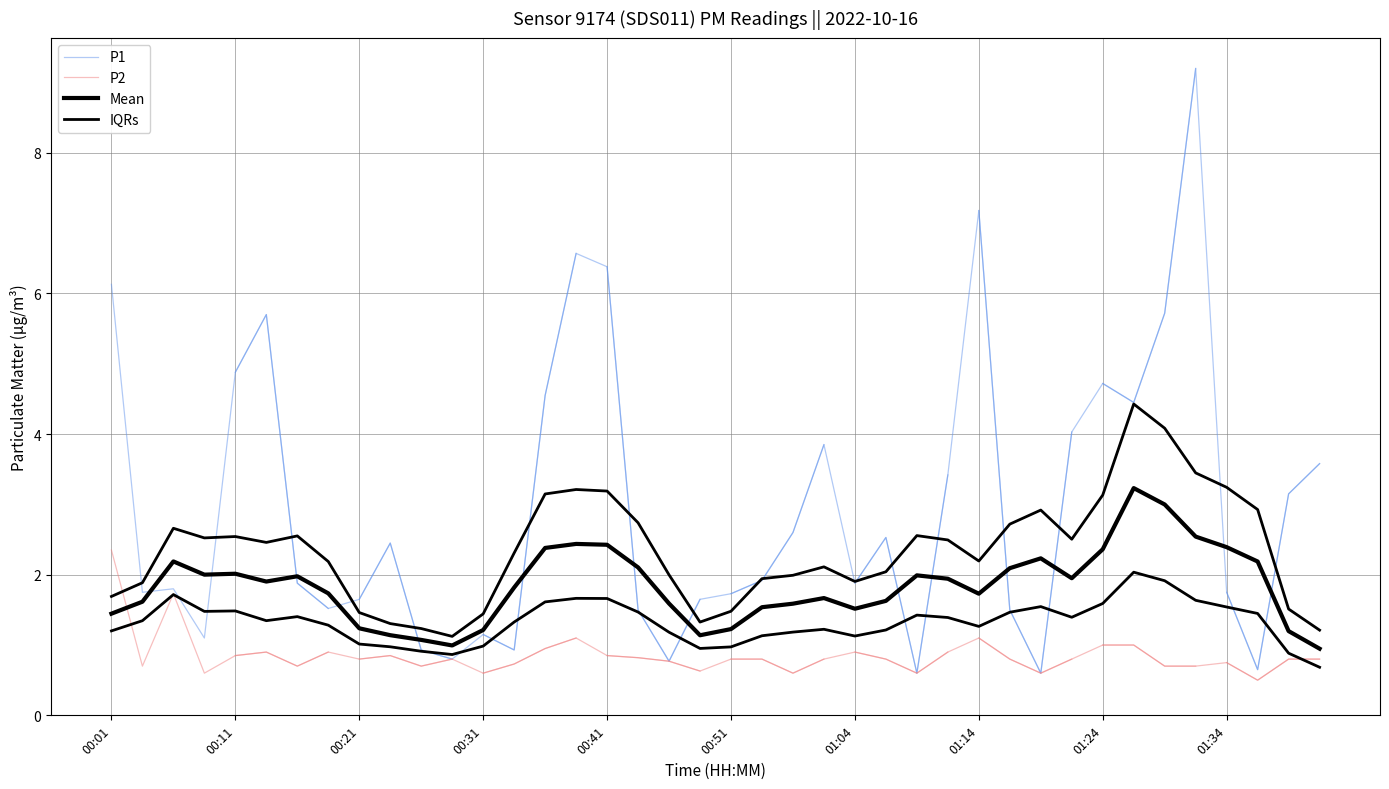

Rank the categories by P2 value from lowest to highest.

01:37, 00:08, 00:31, 00:55, 01:09, 01:19, 00:48, 00:03, 00:16, 00:26, 01:29, 01:32, 00:33, 01:34, 00:46, 00:21, 00:28, 00:51, 00:53, 00:58, 01:06, 01:16, 01:22, 01:39, 01:42, 00:43, 00:11, 00:23, 00:41, 00:13, 00:18, 01:04, 01:11, 00:36, 01:24, 01:27, 00:38, 01:14, 00:06, 00:01